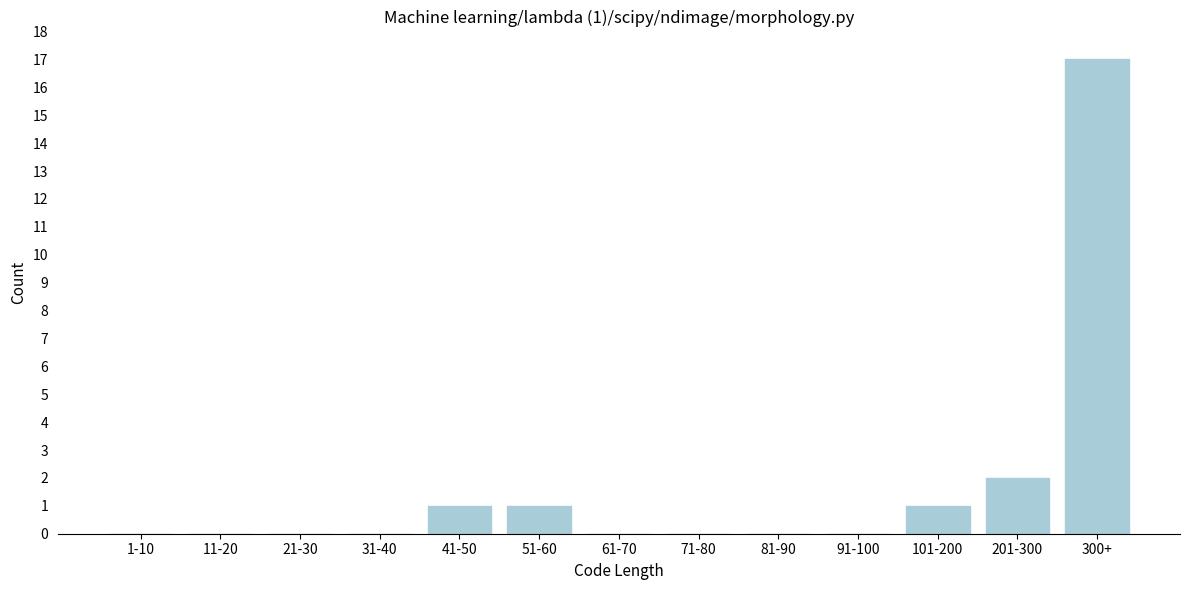

Reading left to right, list all the values displayed in this chart.

1-10=0	11-20=0	21-30=0	31-40=0	41-50=1	51-60=1	61-70=0	71-80=0	81-90=0	91-100=0	101-200=1	201-300=2	300+=17